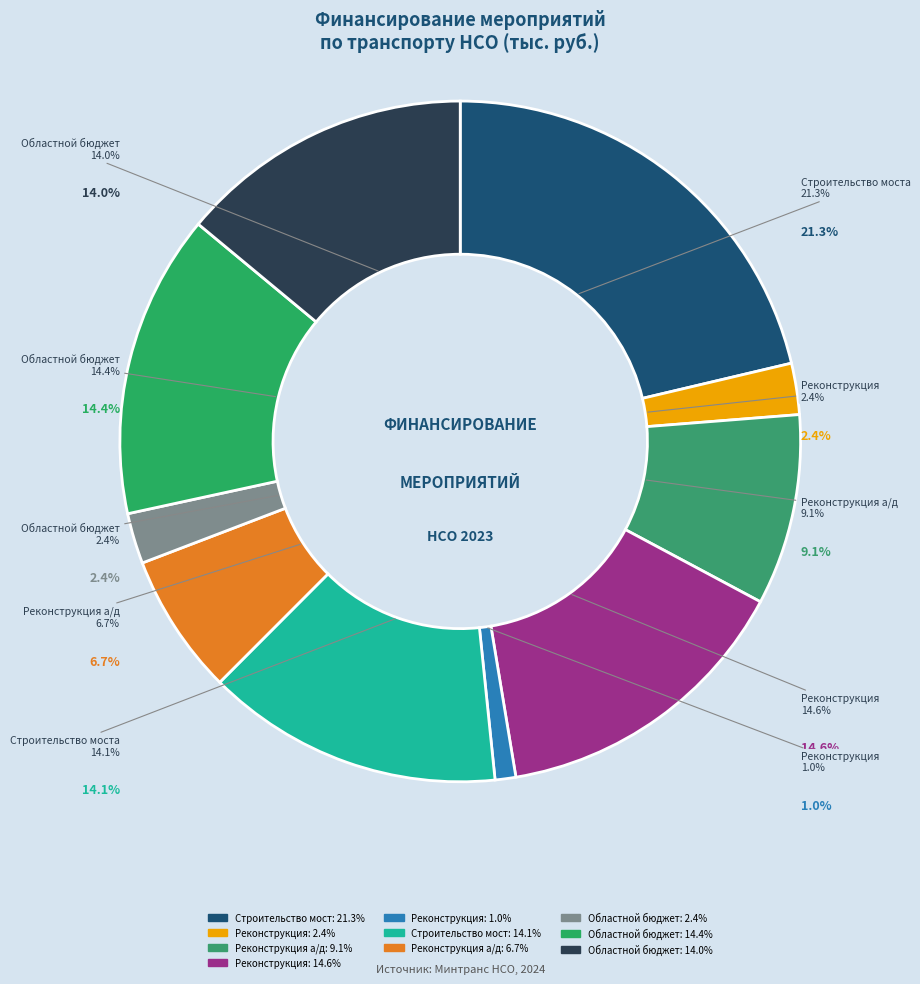

Count the number of slices in the pie.

10